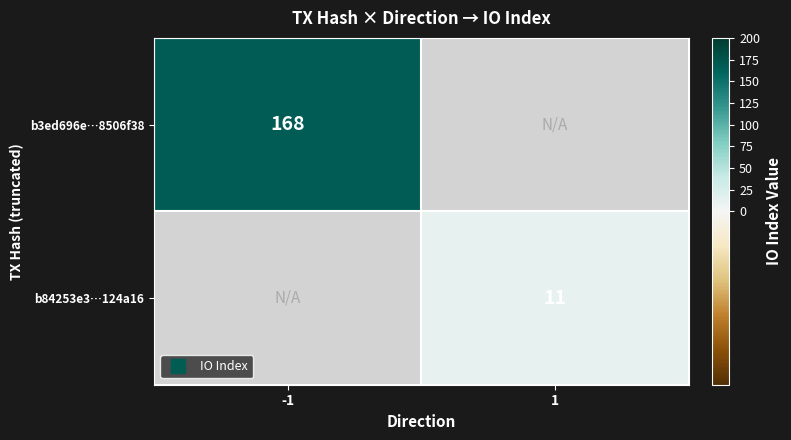

What is the greatest value displayed?

168.0